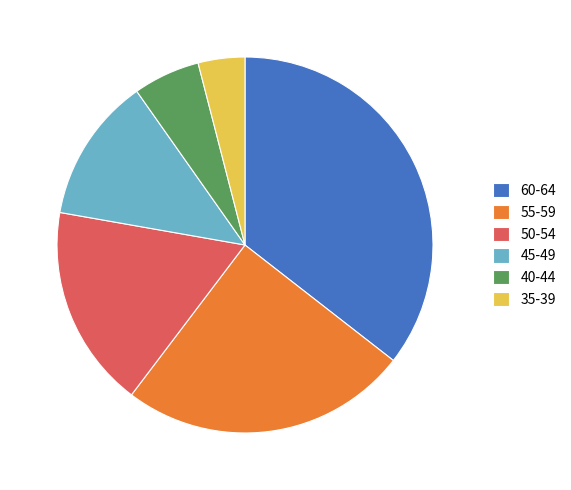

Which slice is the largest?

60-64